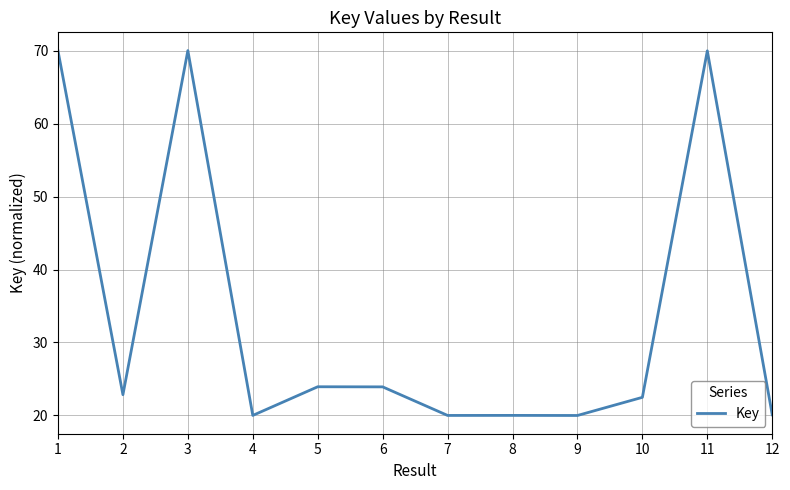

What is the greatest value displayed?

70.0